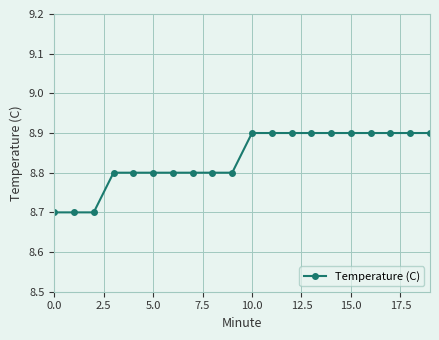

What is the sum of all values?

176.7